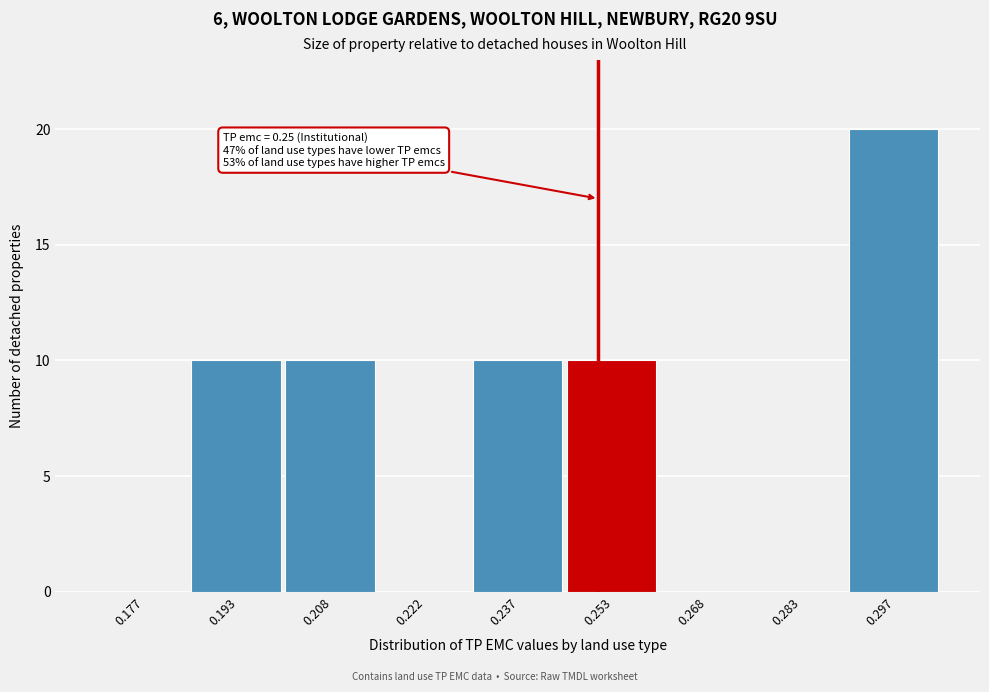

Which range on the x-axis has the tallest bar?

0.290 to 0.305